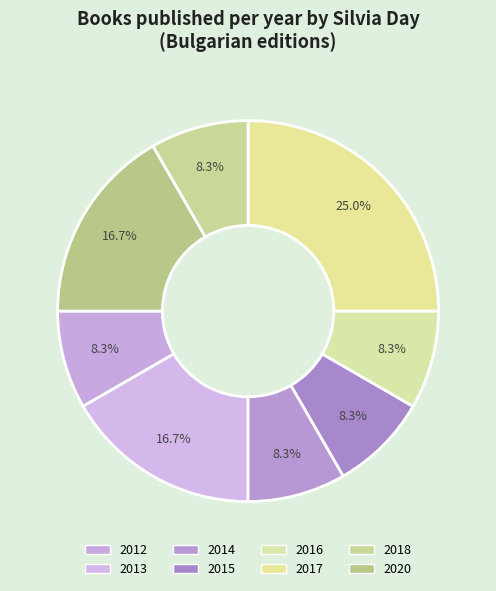

To the nearest percent, what is the combined percentage of 2018 and 2012?

17%